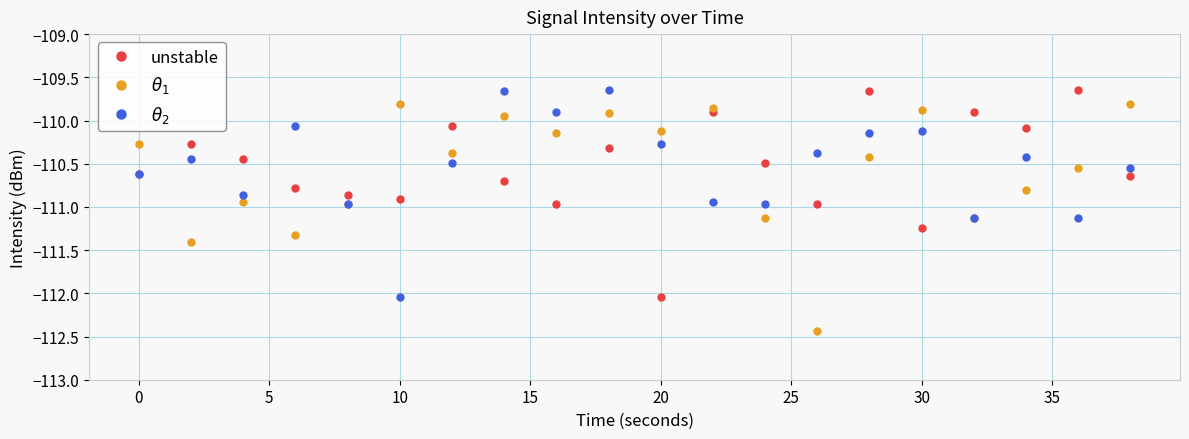

Which series has the largest total across all categories?

unstable